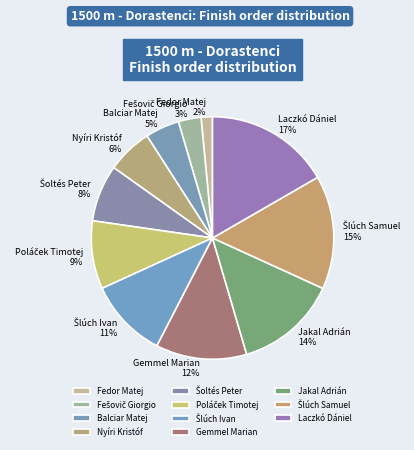

How many segments does this pie chart have?

11